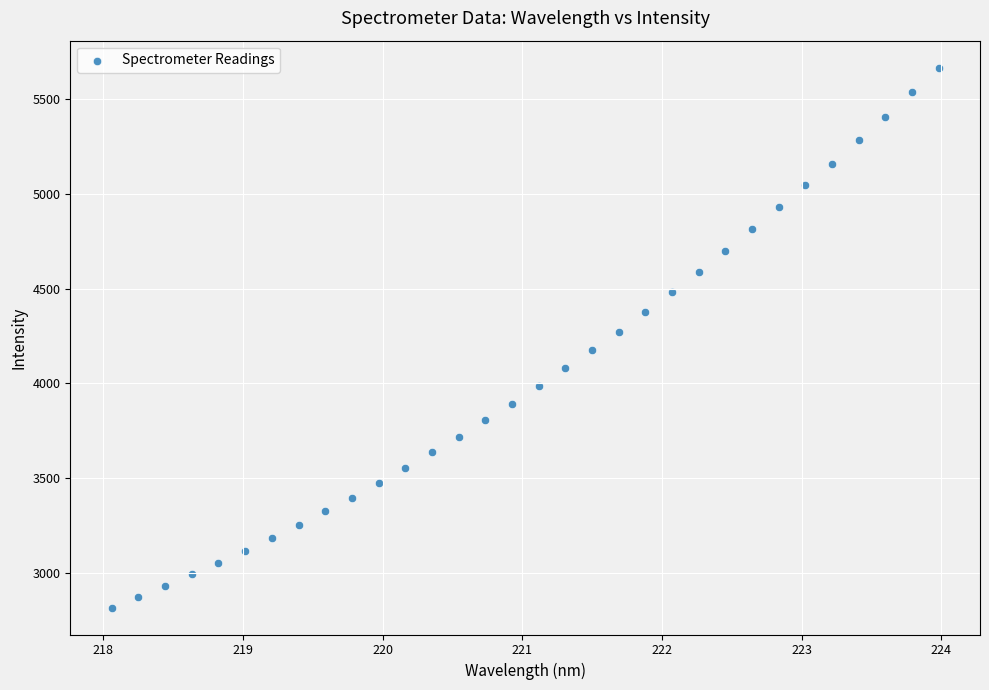

What is the range of Y values (max minus min)?

2849.5